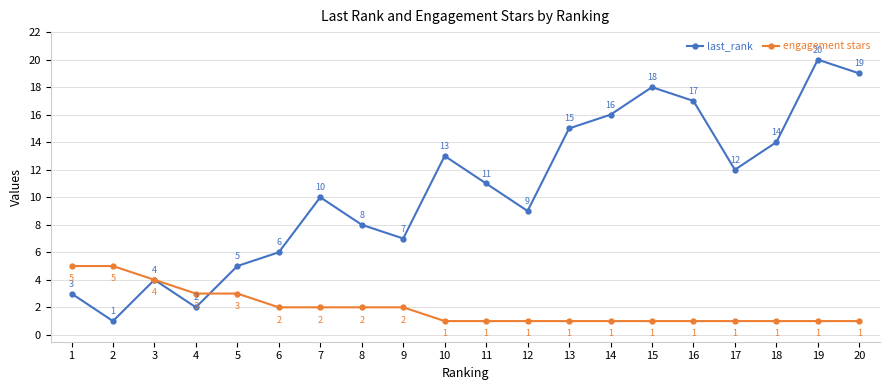

What is the total value across all series at 8?

10